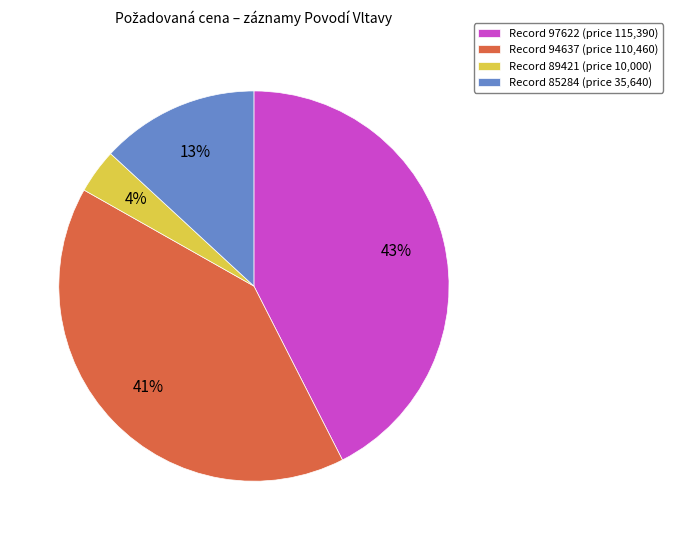

To the nearest percent, what is the difference between the largest and smallest slice percentages?

39%